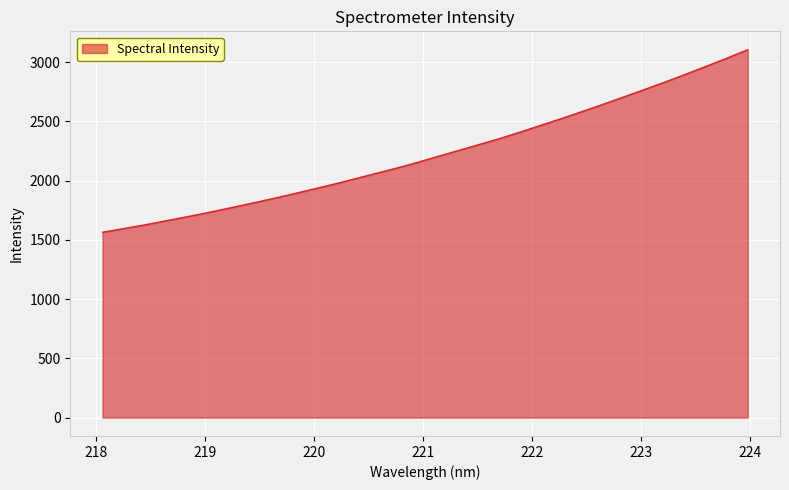

What is the difference between the maximum and minimum values?

1540.6